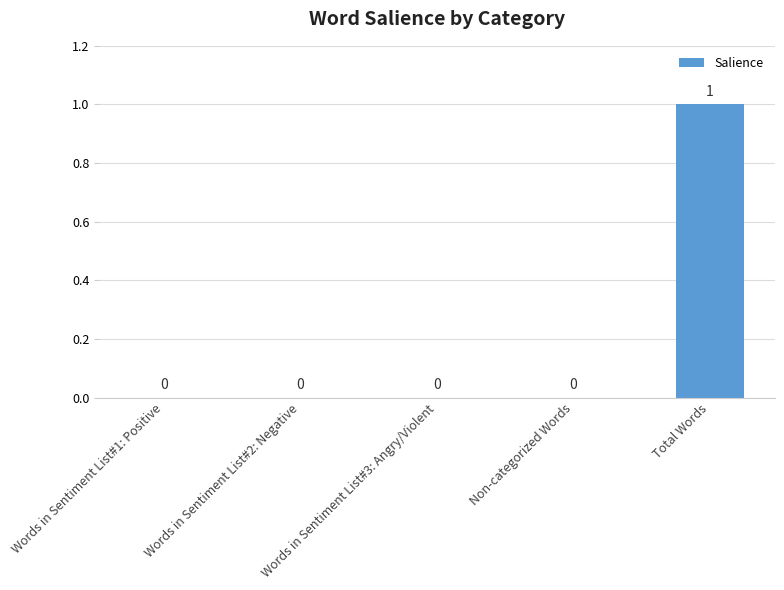

How many values are between 0 and 1?

5